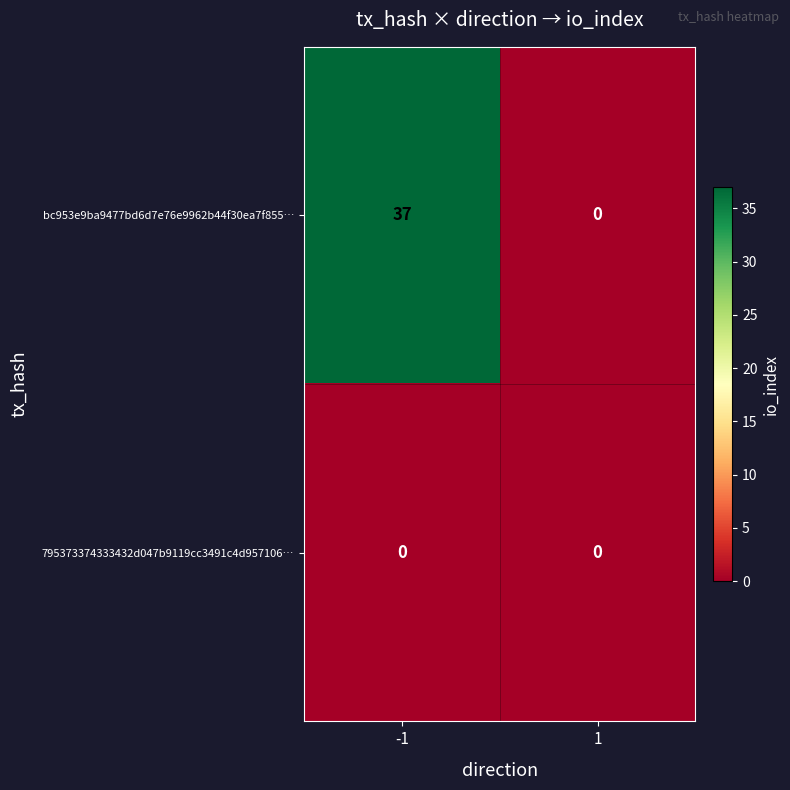

List the series in order of their overall mean, highest first.

bc953e9ba9477bd6d7e76e9962b44f30ea7f855…, 795373374333432d047b9119cc3491c4d957106…